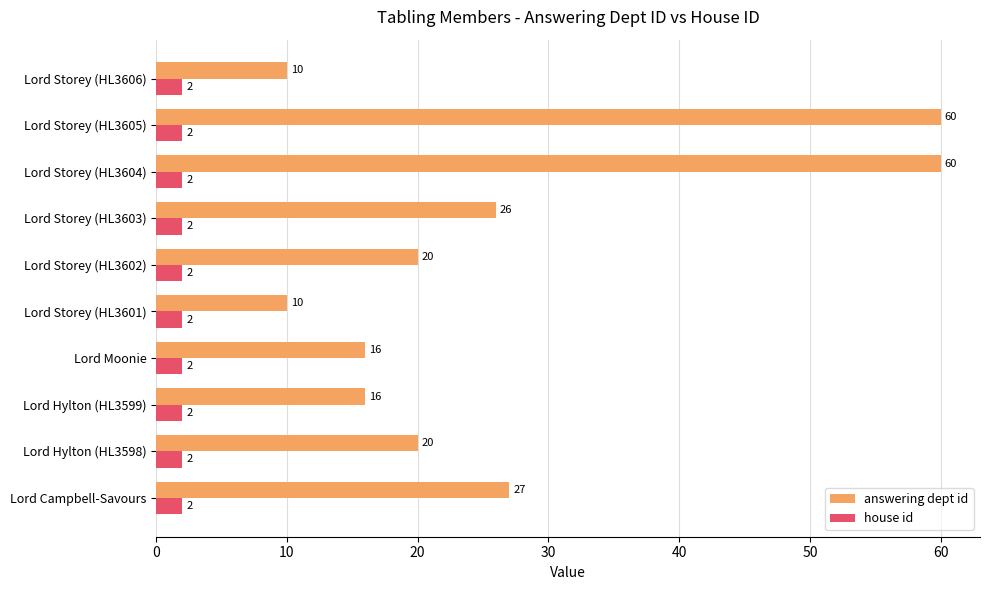

At Lord Storey (HL3605), list the series in order from smallest to largest.

house id, answering dept id